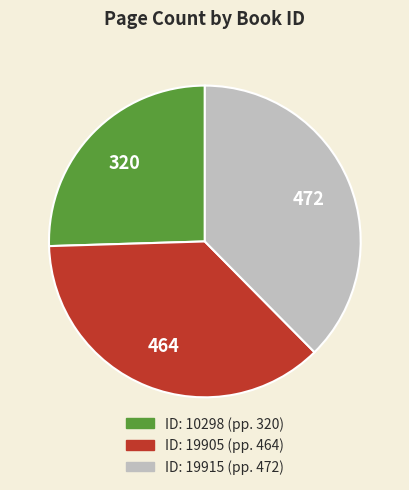

Is there a majority slice in this chart?

No